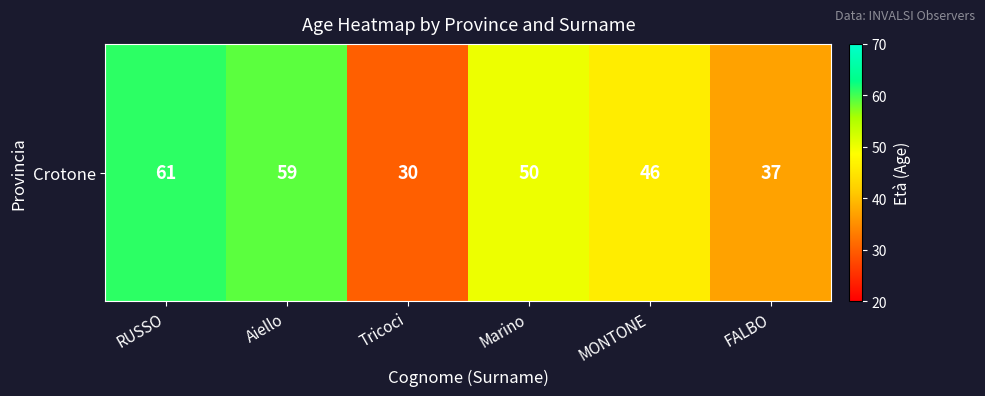

What is the difference between the second highest and minimum values?

29